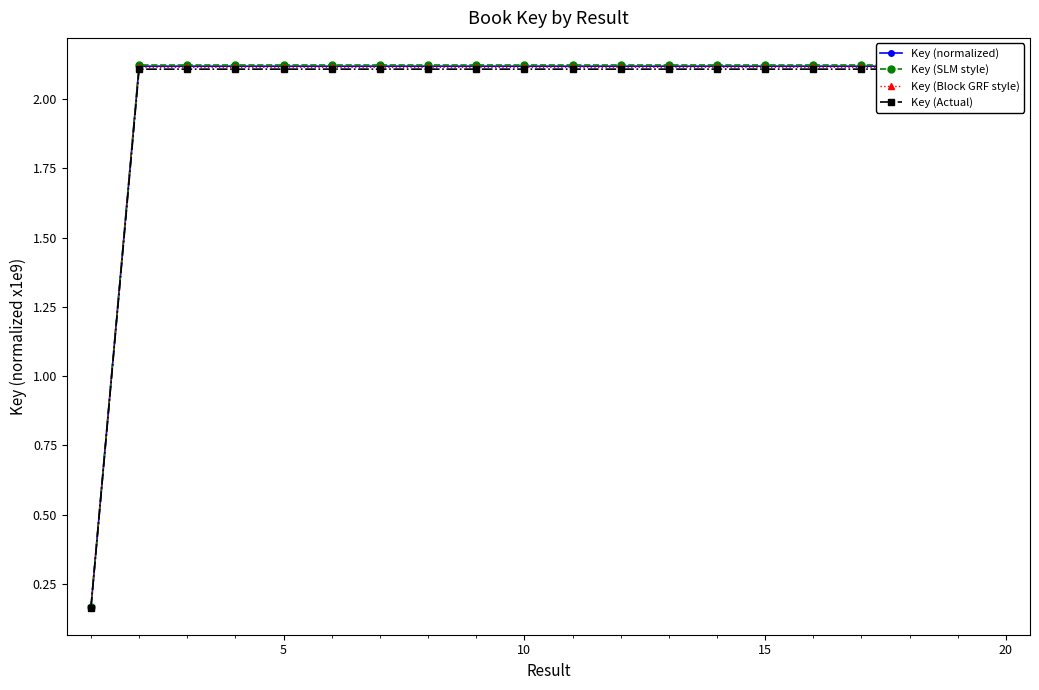

Which series has the widest spread of values?

Key (SLM style)